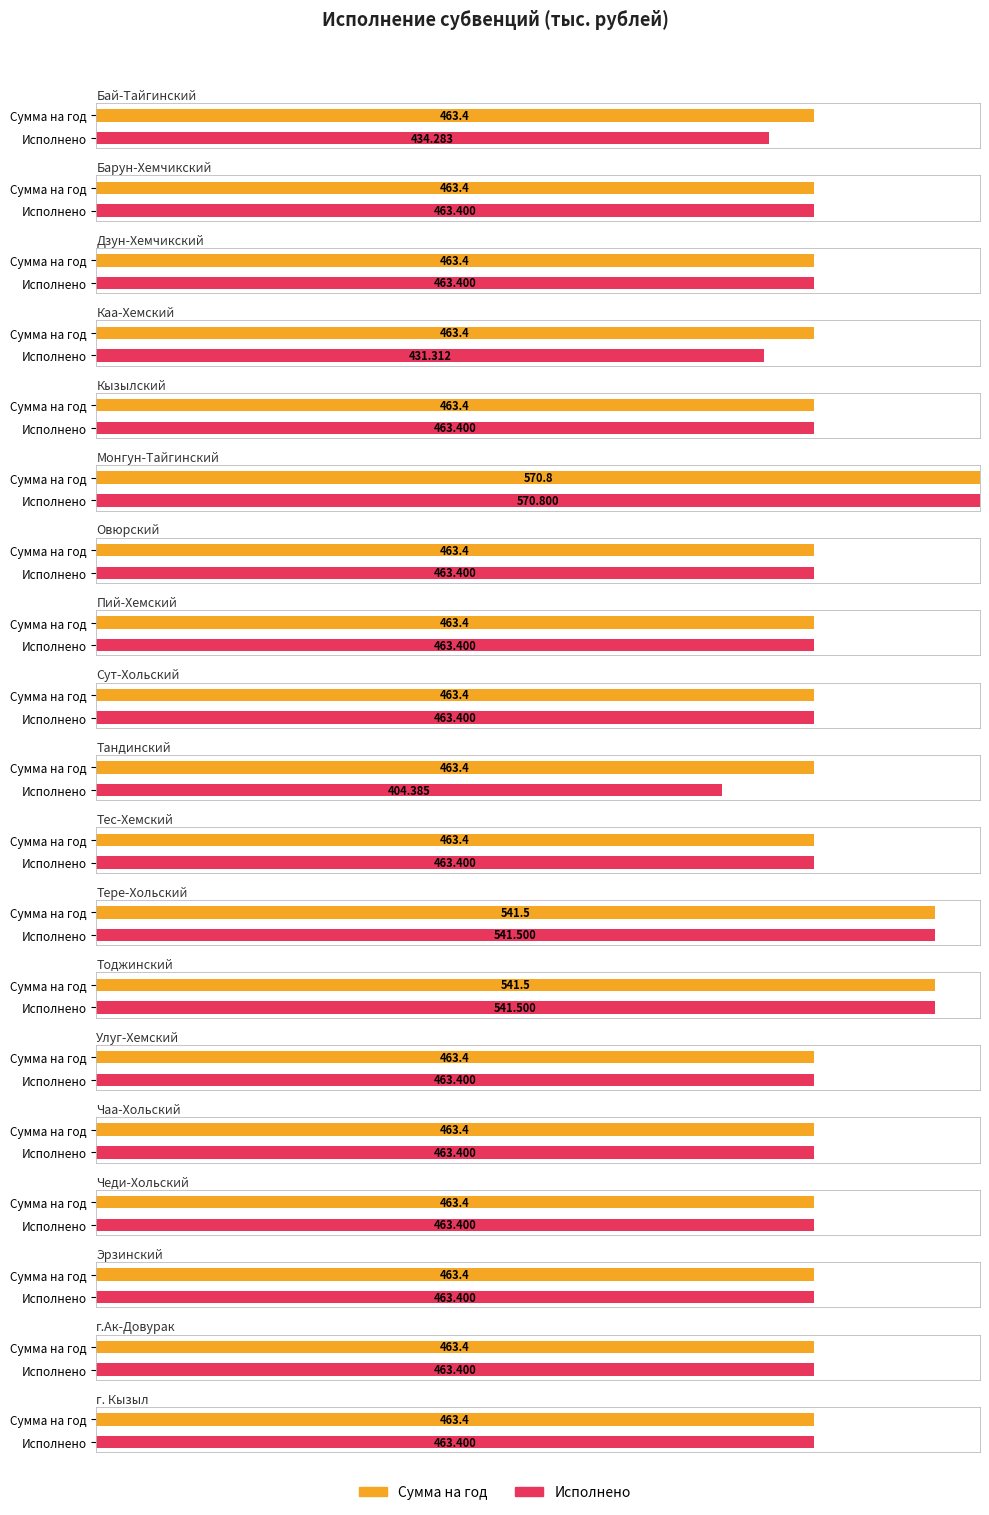

What is the sum of all Исполнено values?

8948.0